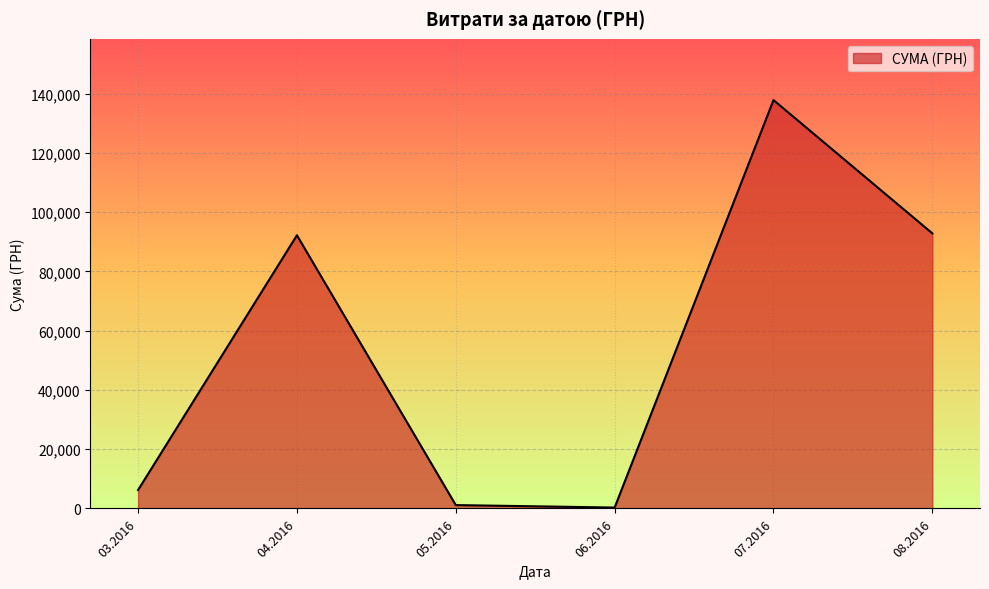

What is the ratio of the value at 07.2016 to the value at 08.2016?

1.5